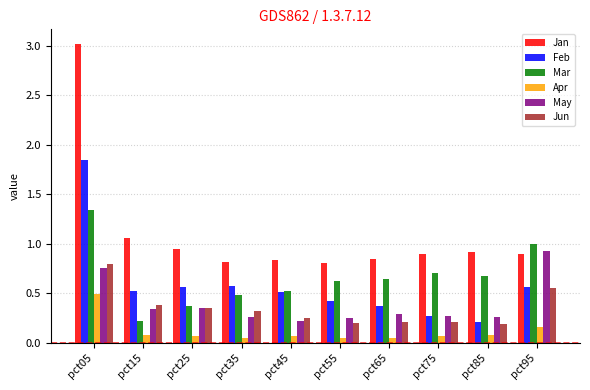

What is the difference between the maximum and second lowest values in the May series?

0.7